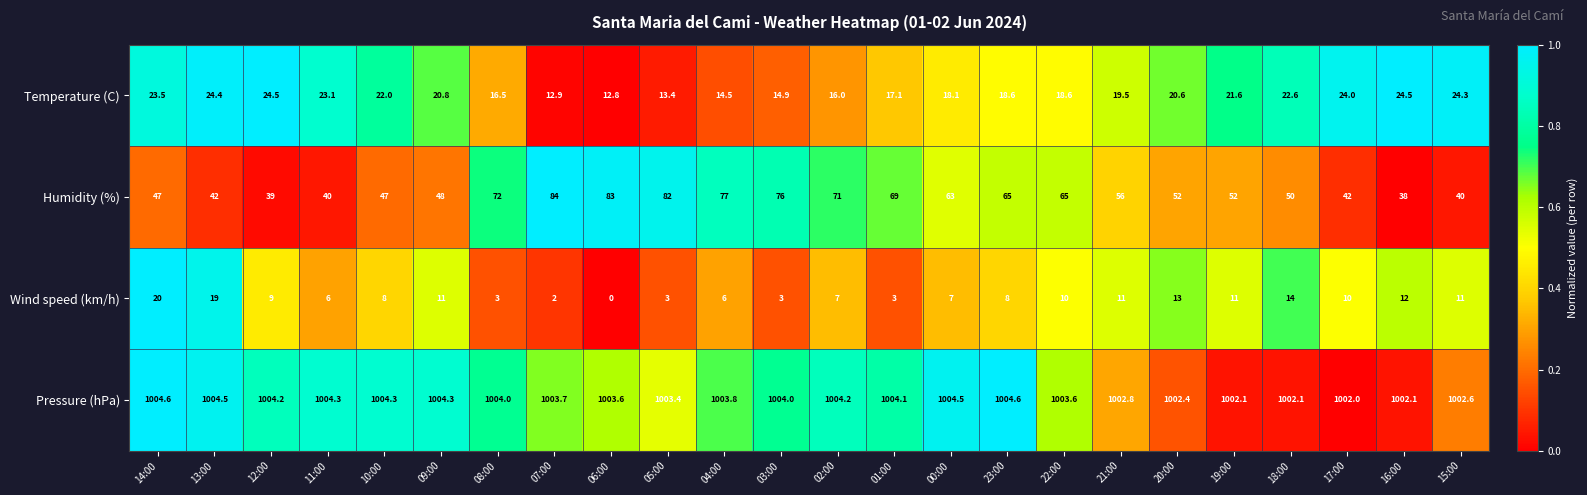

What is the maximum value shown in the chart?

1004.6